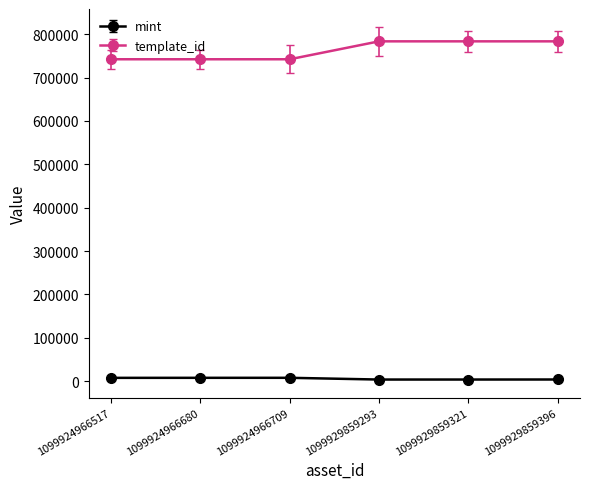

Does the chart display data point markers on the line(s)?

Yes